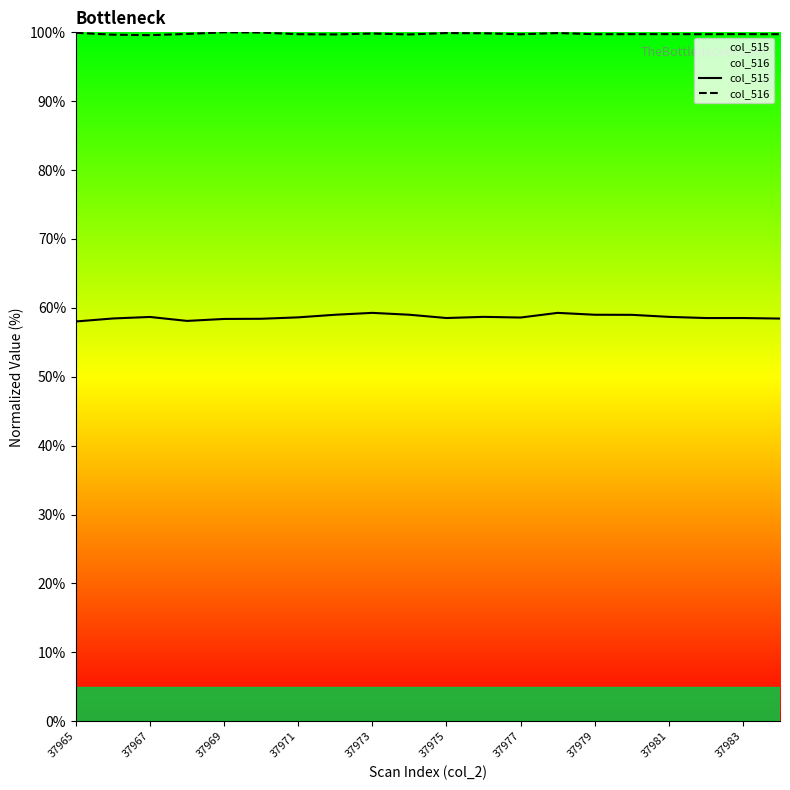

In col_516, how many points are lower than both neighbors (excluding endpoints)?

6